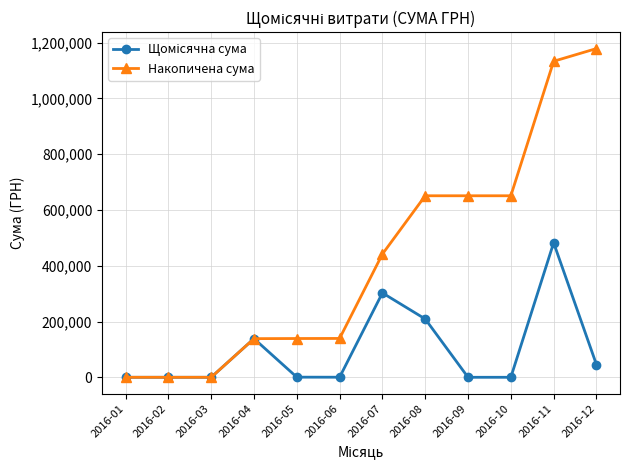

The value of Накопичена сума at 2016-07 is 89660.5. True or false?

False